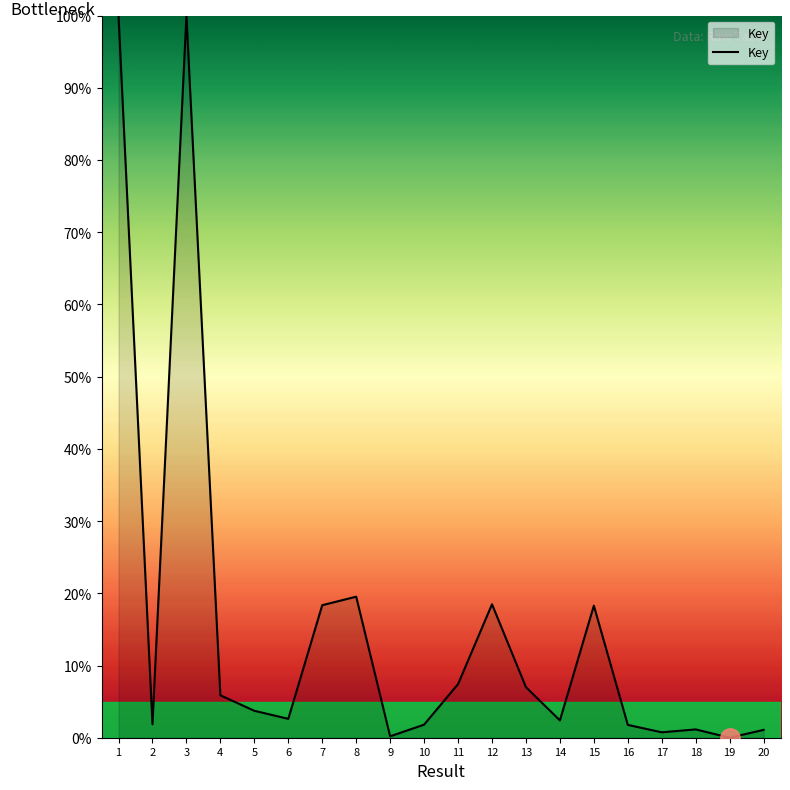

What is the maximum value shown in the chart?

100.0